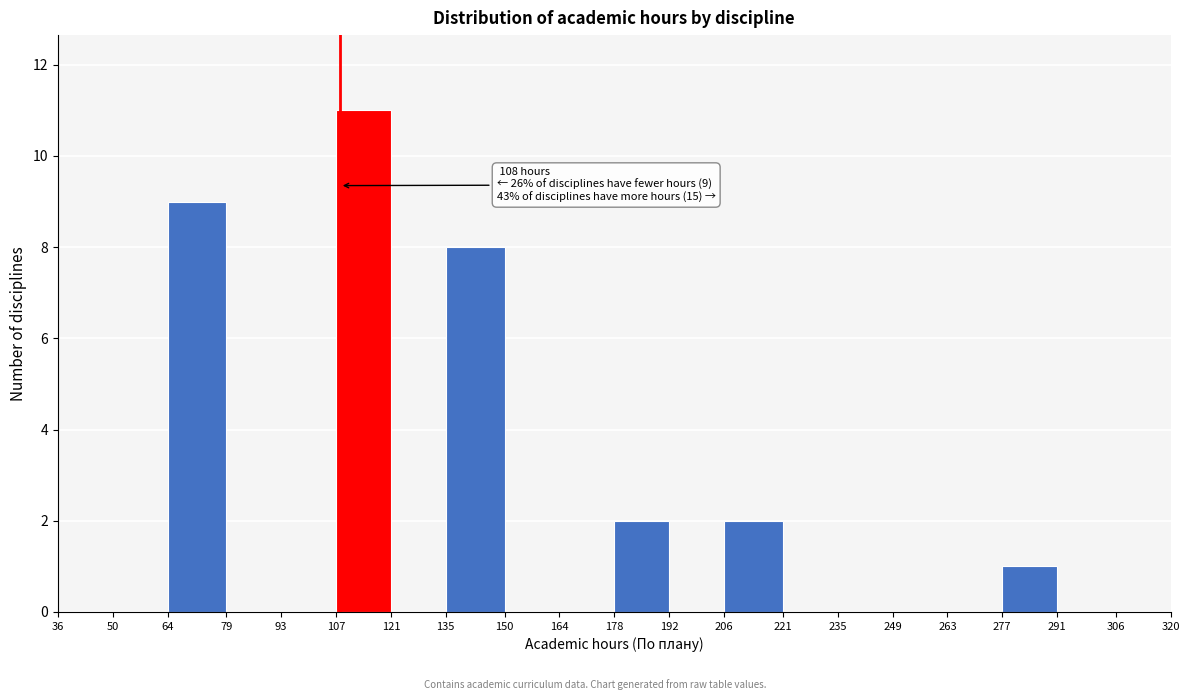

Which range on the x-axis has the tallest bar?

107 to 121